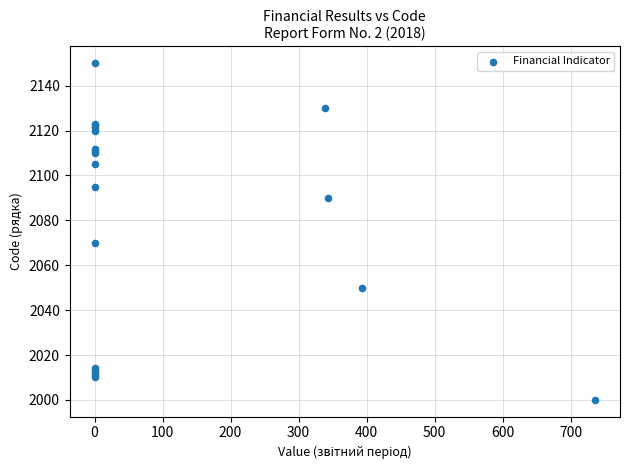

What Y value in the scatter plot is closest to 2075?

2070